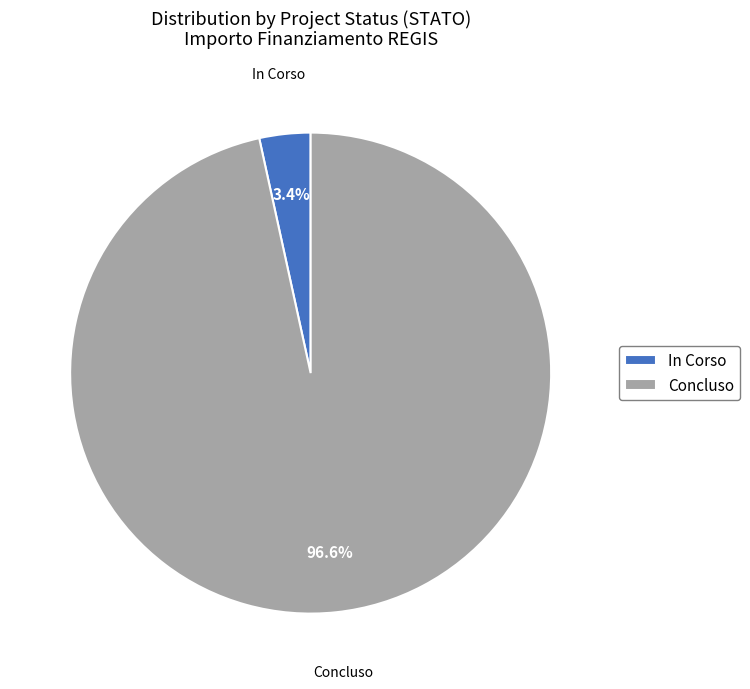

Count the number of slices in the pie.

2